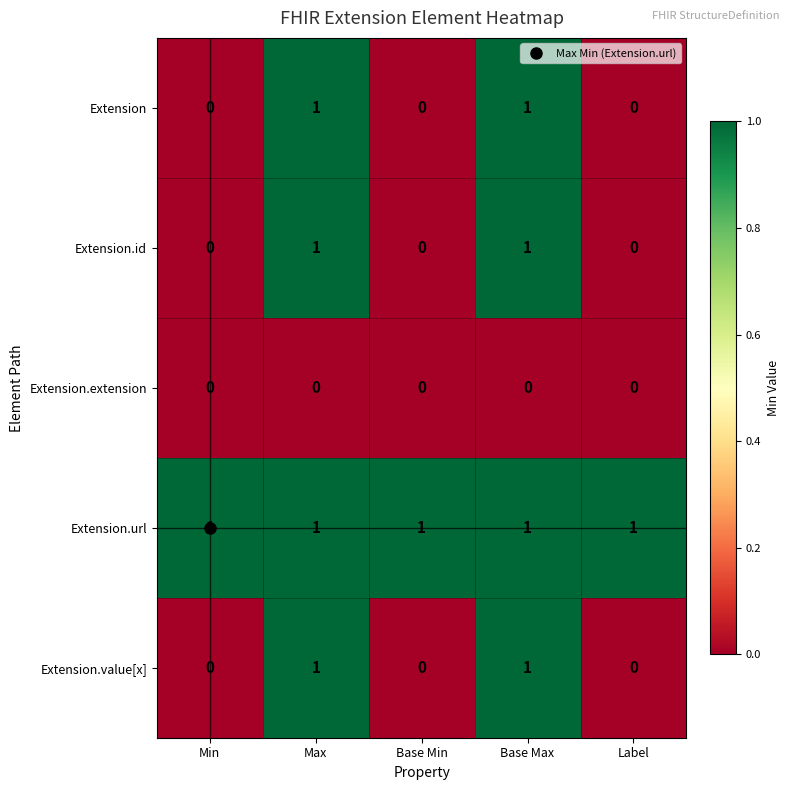

At how many categories does at least one series exceed 0?

5